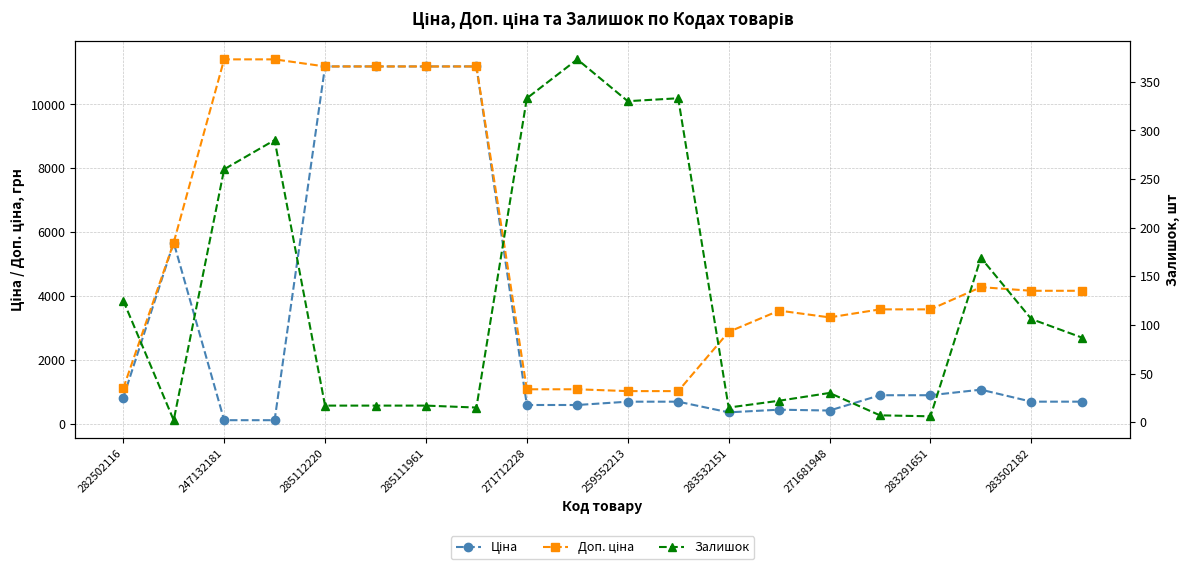

Rank the series at 15 from highest to lowest value.

Доп. ціна, Ціна, Залишок